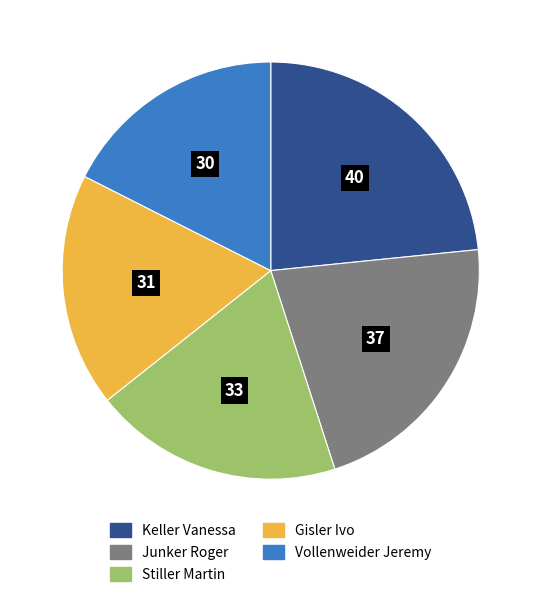

Is there a majority slice in this chart?

No